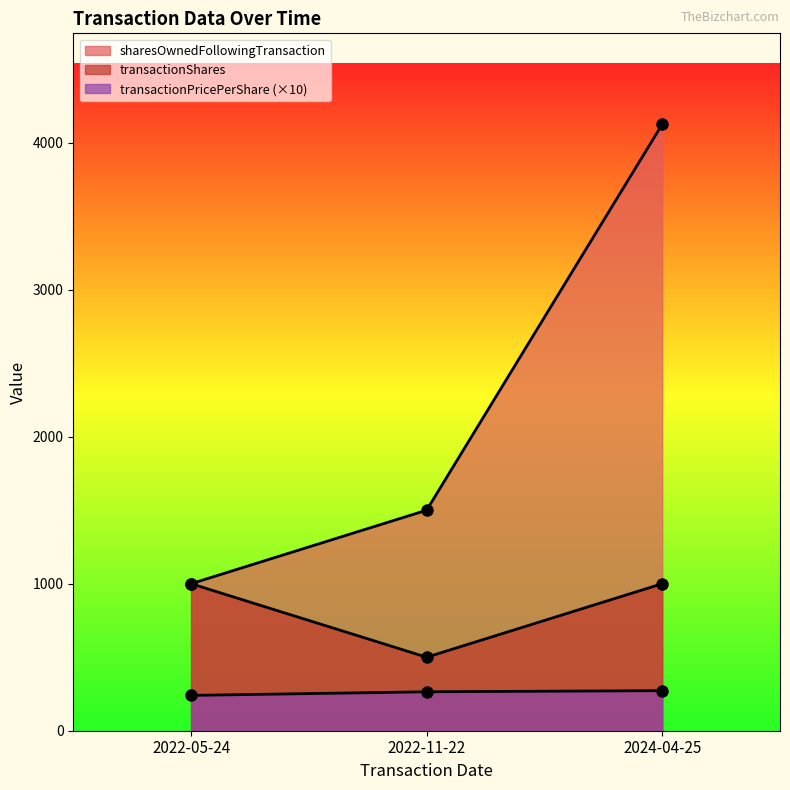

At which label does sharesOwnedFollowingTransaction reach its minimum?

2022-05-24